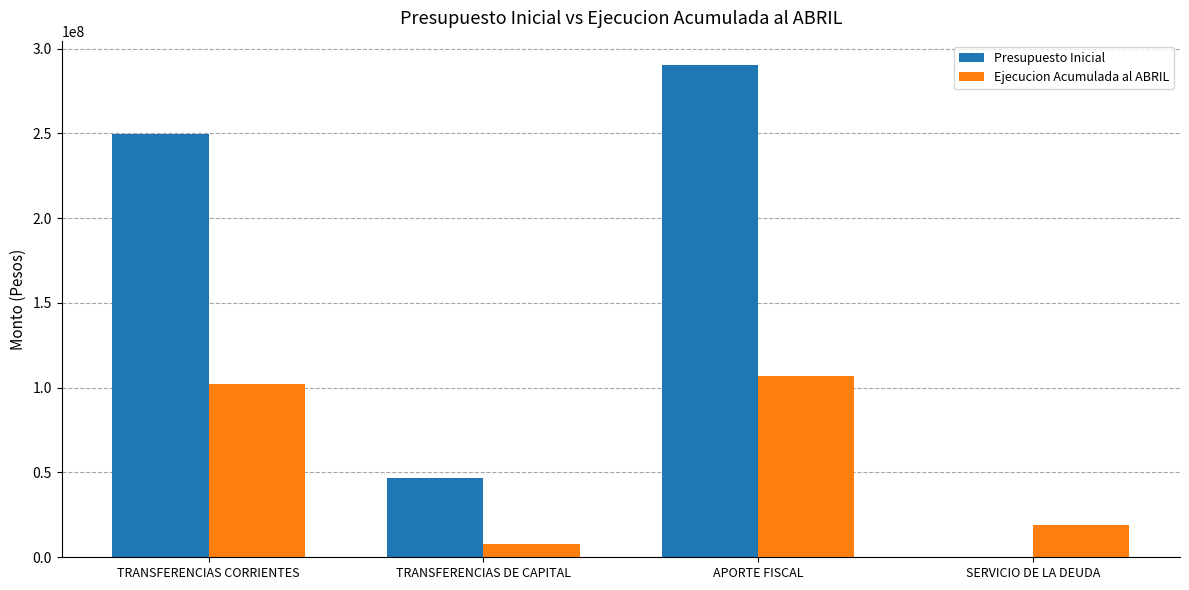

True or false: Presupuesto Inicial has a value of 382375346 at TRANSFERENCIAS CORRIENTES.

False